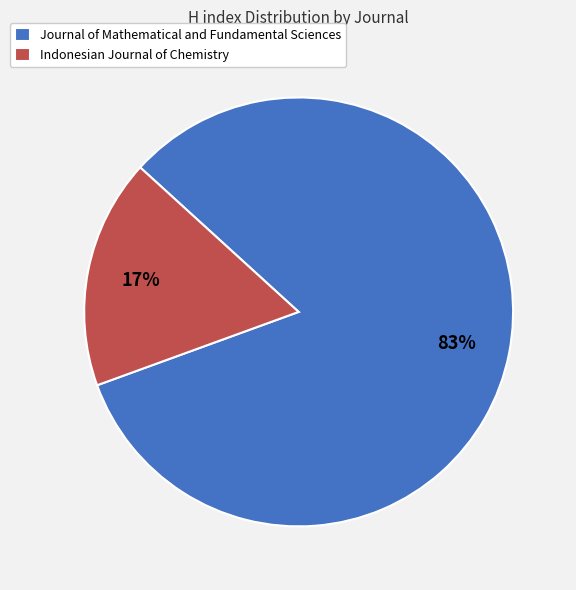

Is the sum of Indonesian Journal of Chemistry and Journal of Mathematical and Fundamental Sciences greater than half?

Yes